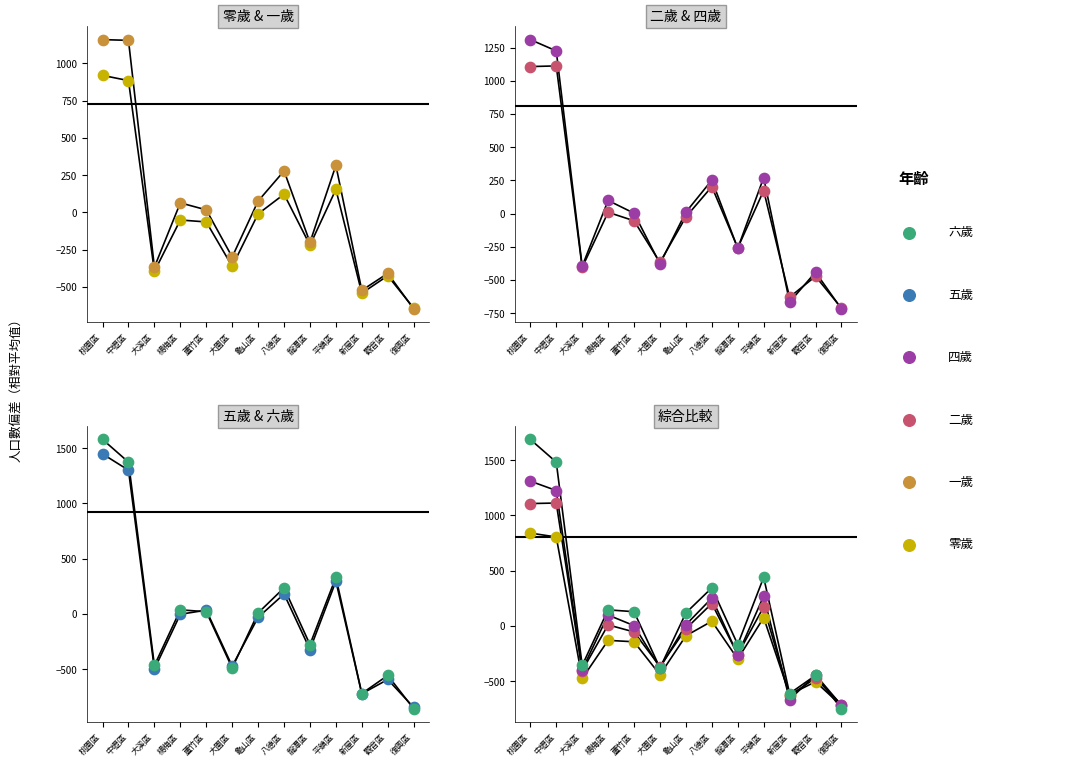

What are all the series names shown in the legend?

零歲, 一歲, 二歲, 四歲, 五歲, 六歲